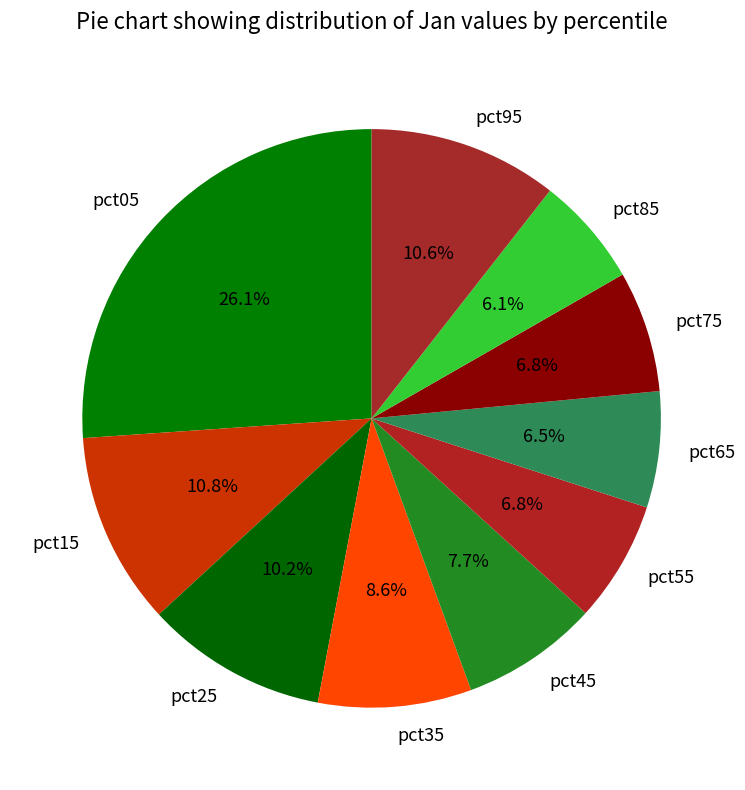

To the nearest percent, what percentage of the pie is pct15?

11%